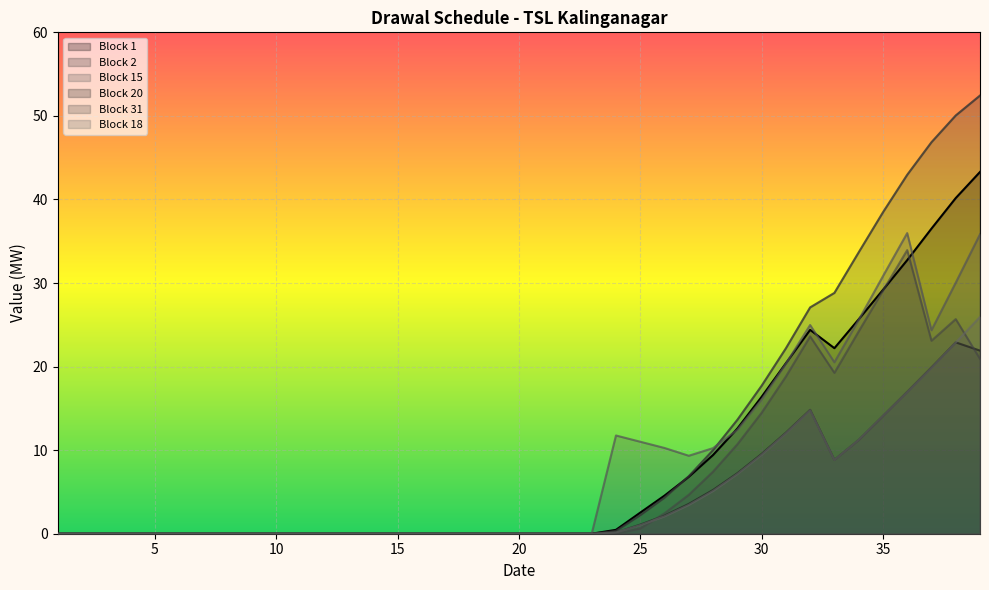

How many lines are shown in the chart?

6